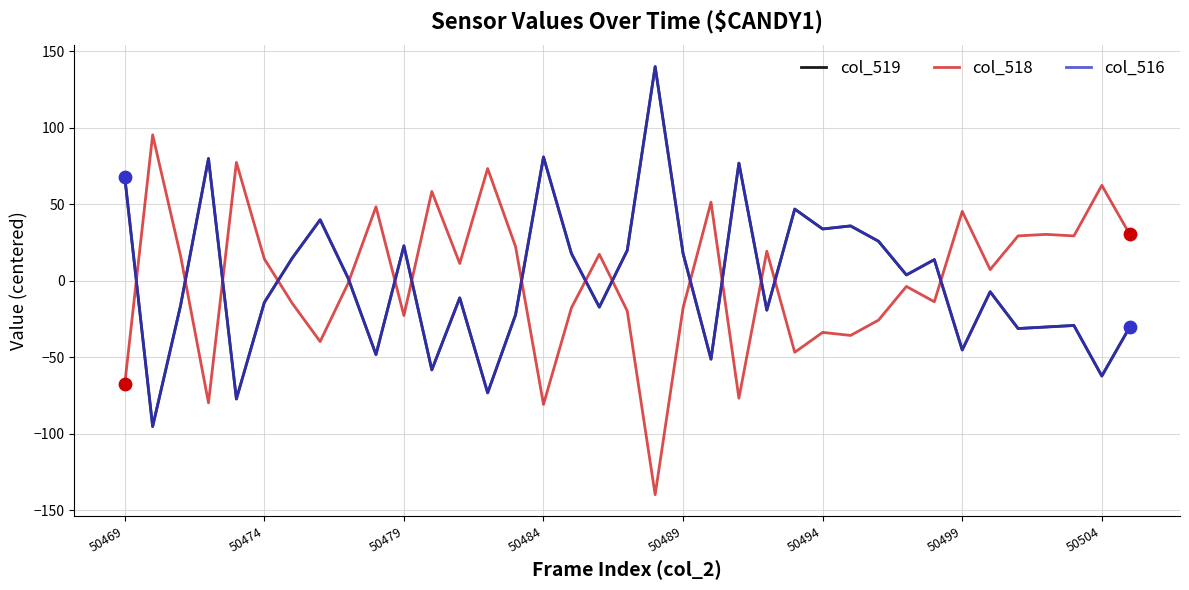

Is this an area chart (filled region under the line)?

No